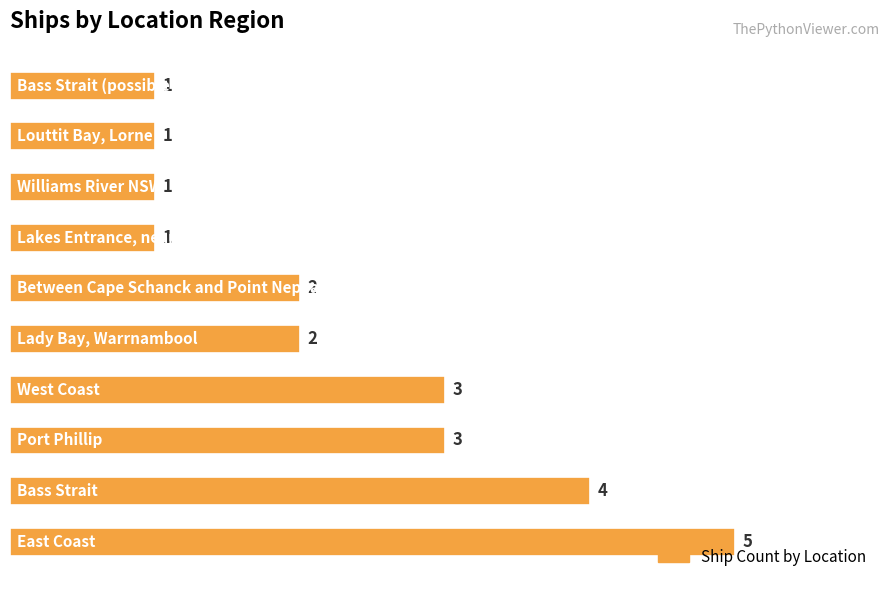

What is the difference between the maximum and second lowest values?

4